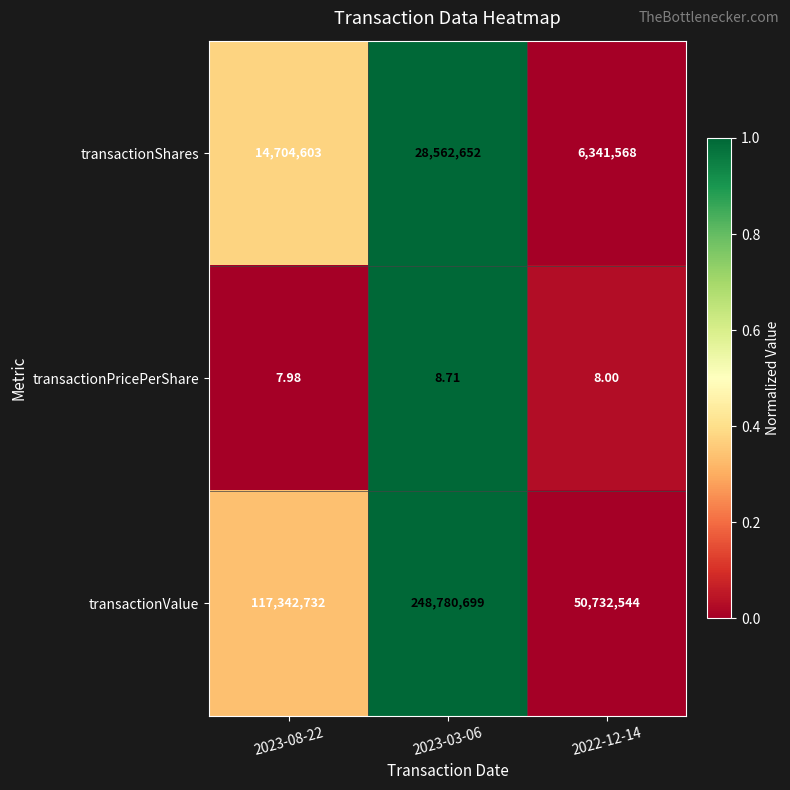

Between 2023-08-22 and 2023-03-06, which series saw the biggest shift?

transactionValue